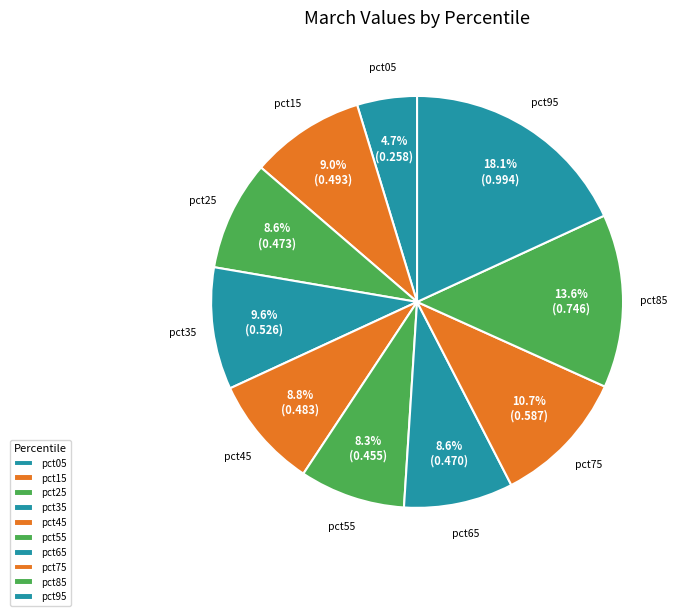

Is pct05 the majority of the pie?

No